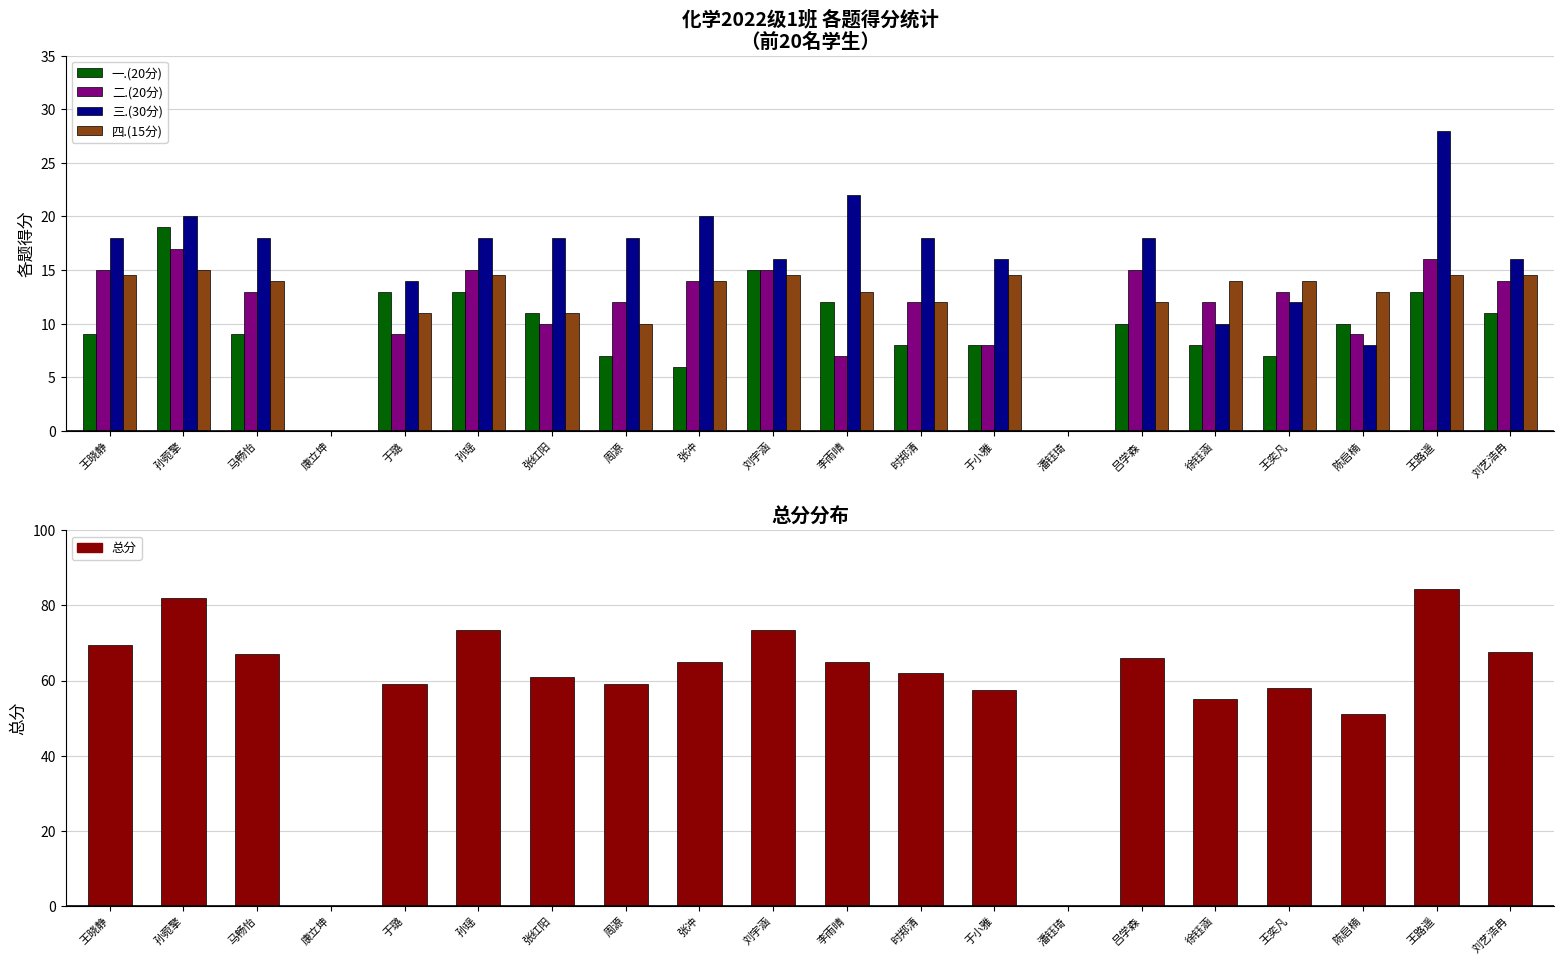

Between 孙菀擎 and 马畅怡, which series saw the biggest shift?

一.(20分)